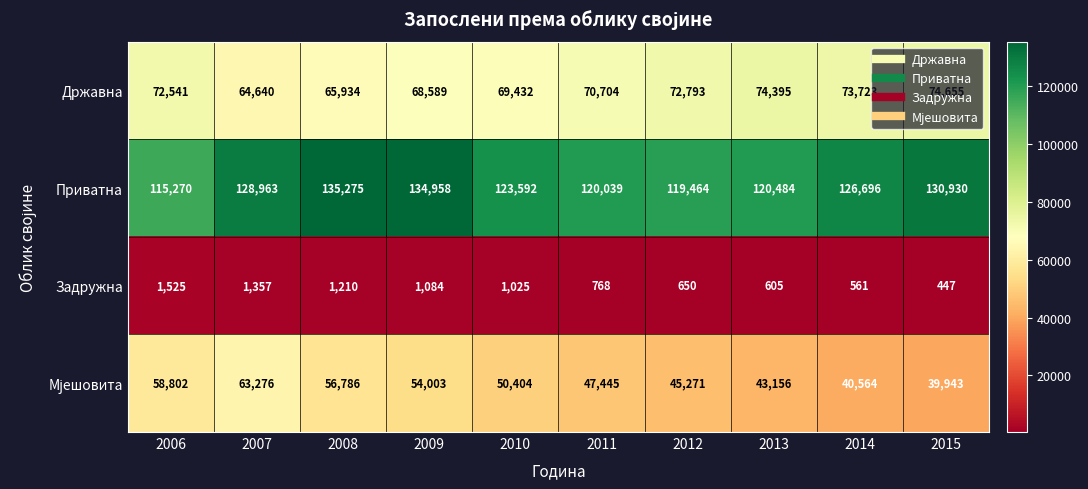

What is the difference between the maximum and minimum values in the Државна series?

10015